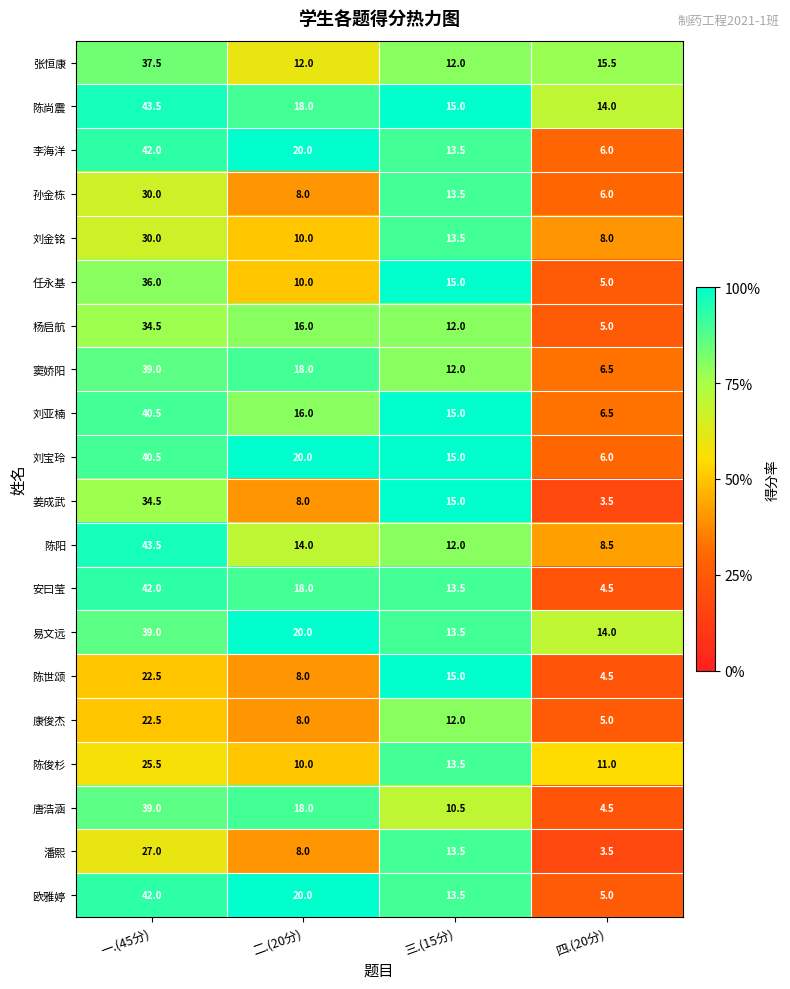

List the labels in order of 陈世颂 value, smallest first.

四.(20分), 二.(20分), 三.(15分), 一.(45分)